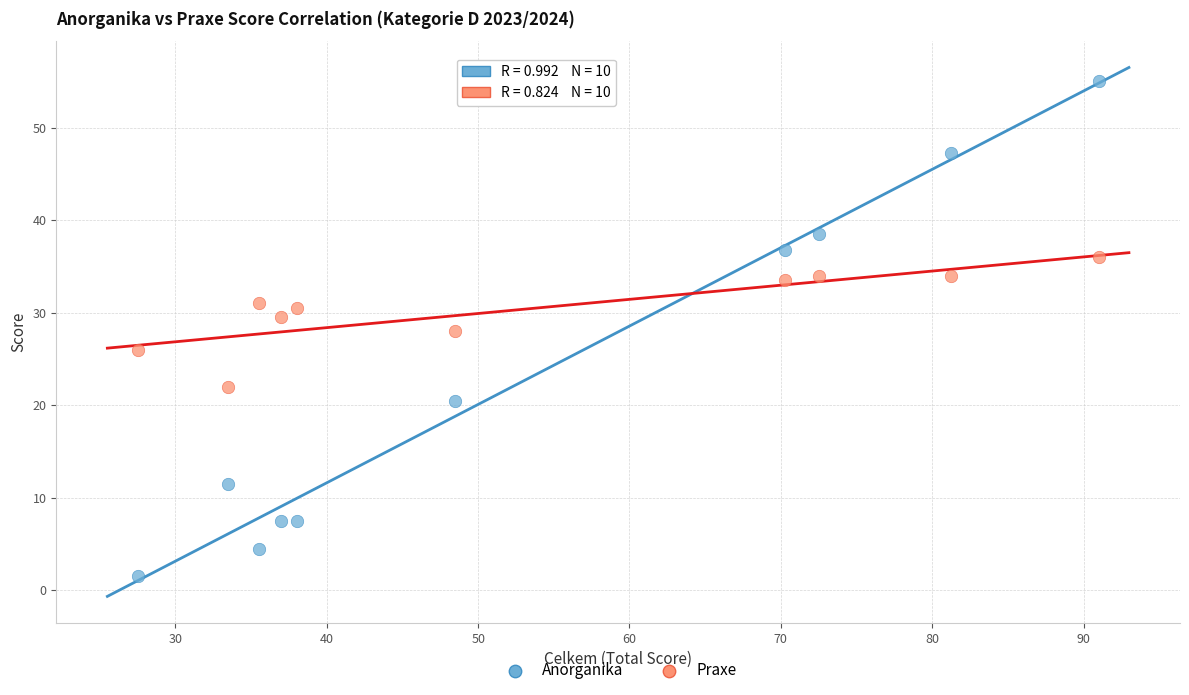

Which series contains the highest Y value?

Anorganika